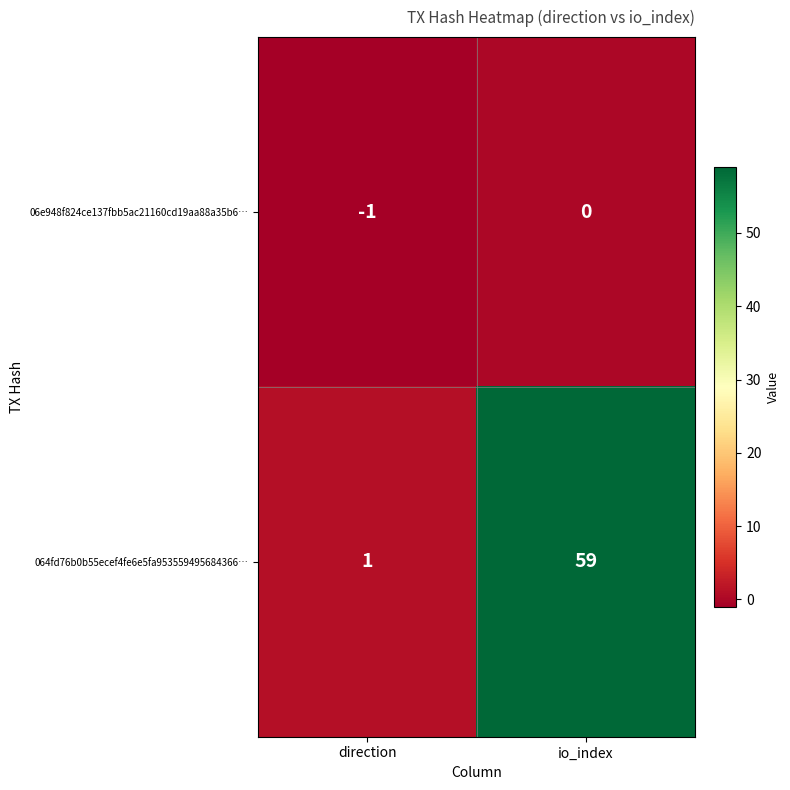

Where is 06e948f824ce137fbb5ac21160cd19aa88a35b6… nearest to the value 0?

io_index